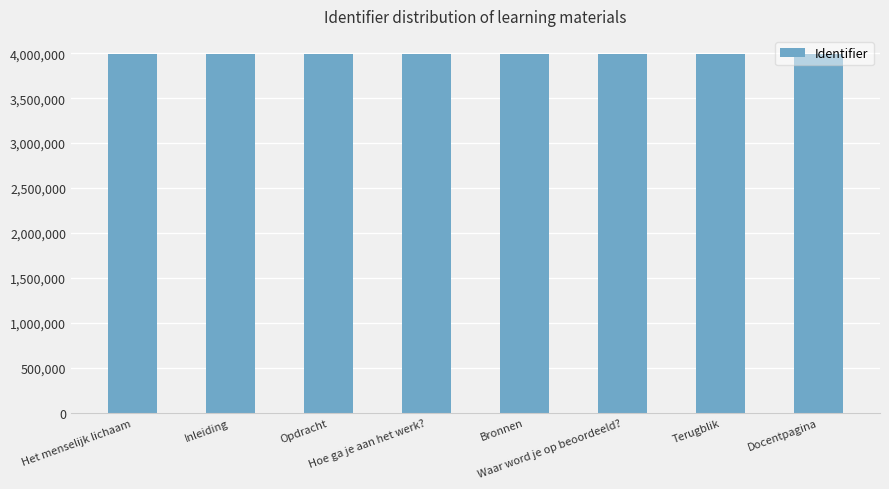

How many distinct data groups are displayed?

1